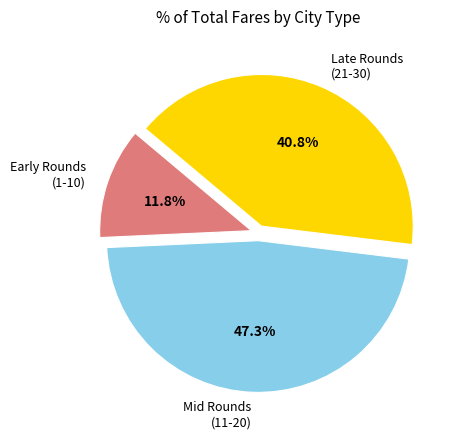

Which category has the smallest portion of the pie?

Early Rounds (1-10)